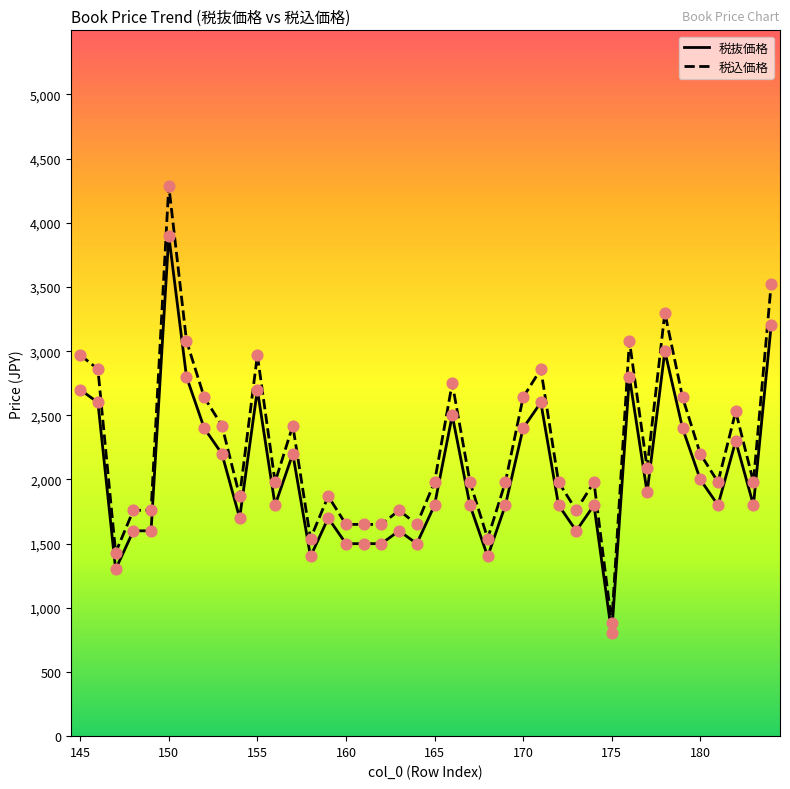

What are all the series names shown in the legend?

税抜価格, 税込価格